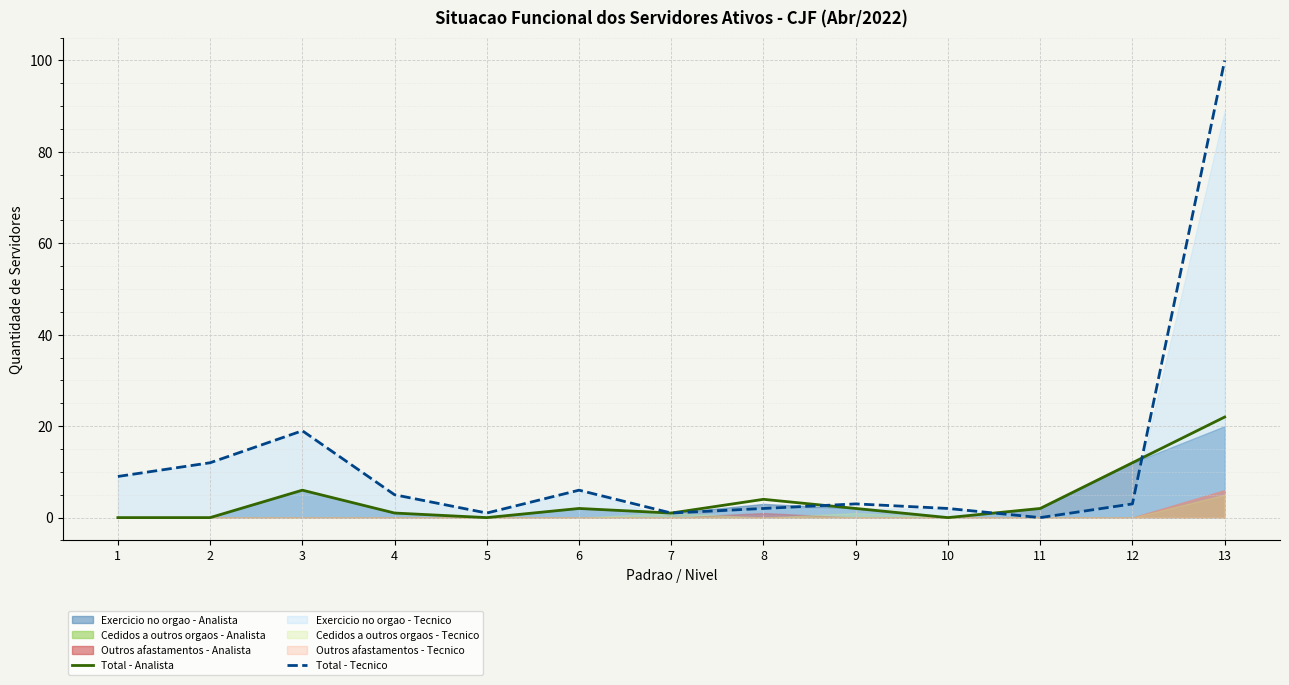

Reading right to left, list all the values displayed in this chart.

Total - Analista: 22	12	2	0	2	4	1	2	0	1	6	0	0
Total - Tecnico: 100	3	0	2	3	2	1	6	1	5	19	12	9